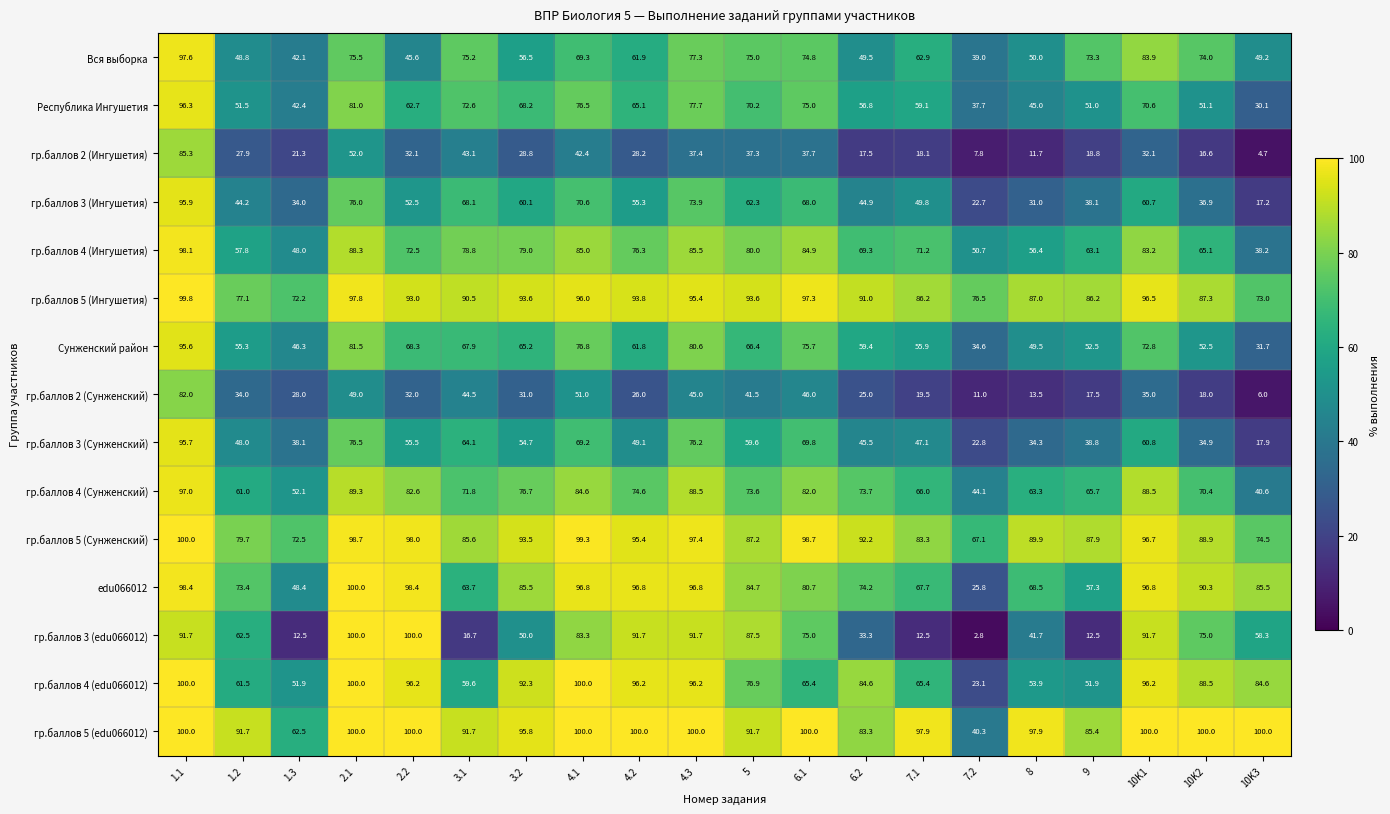

What is the greatest value displayed?

100.0